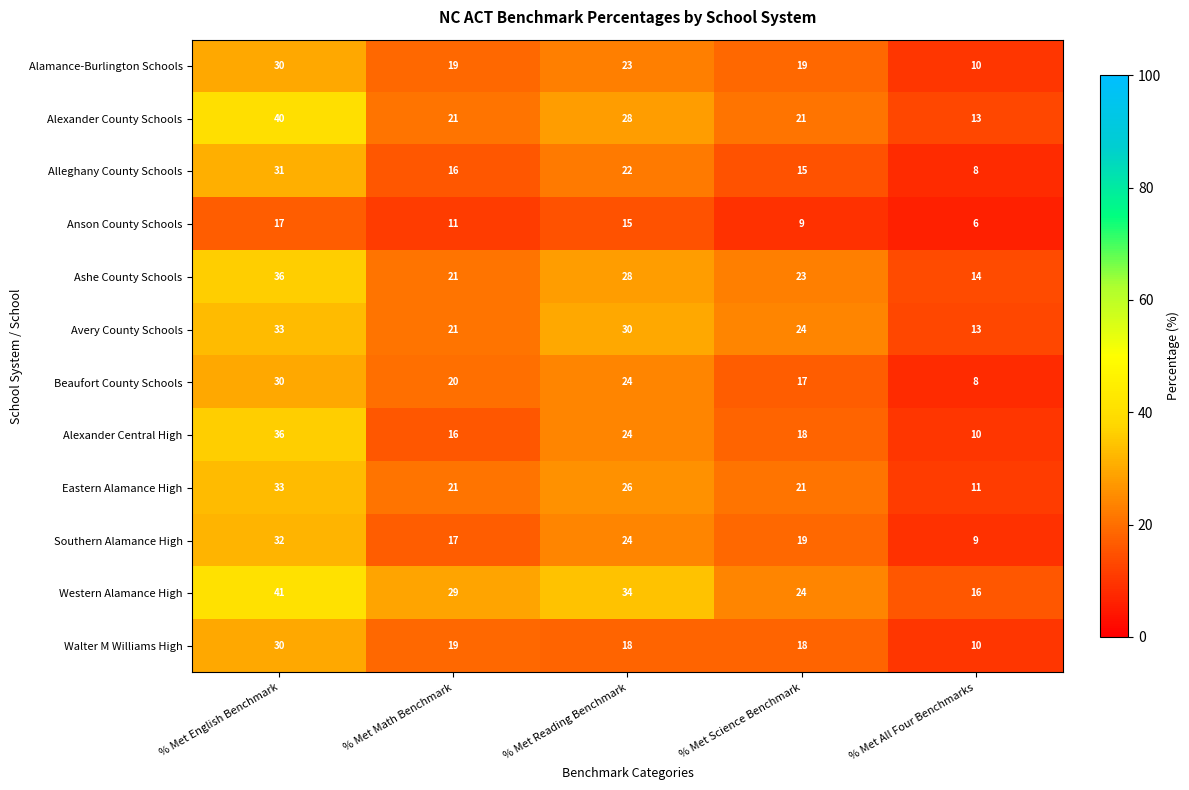

What is the difference between the Eastern Alamance High values at % Met Math Benchmark and % Met Reading Benchmark?

5